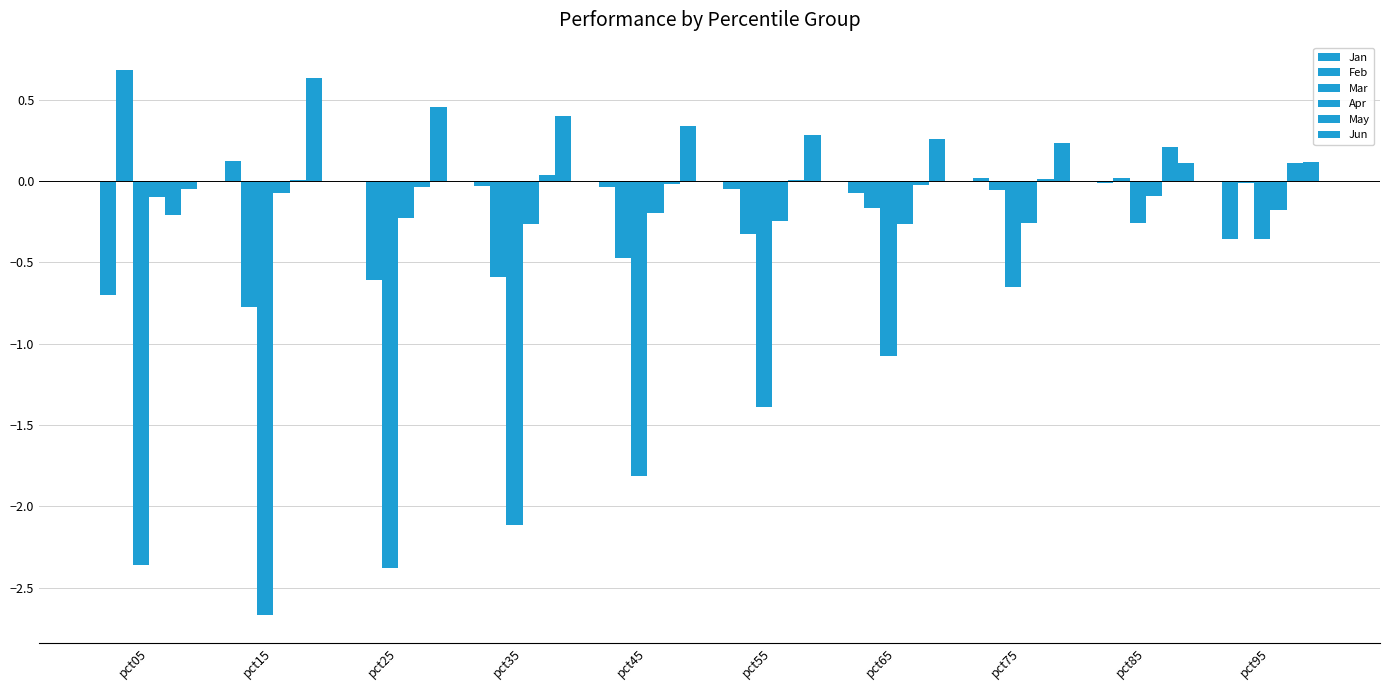

At which label does Mar first exceed -1?

pct75